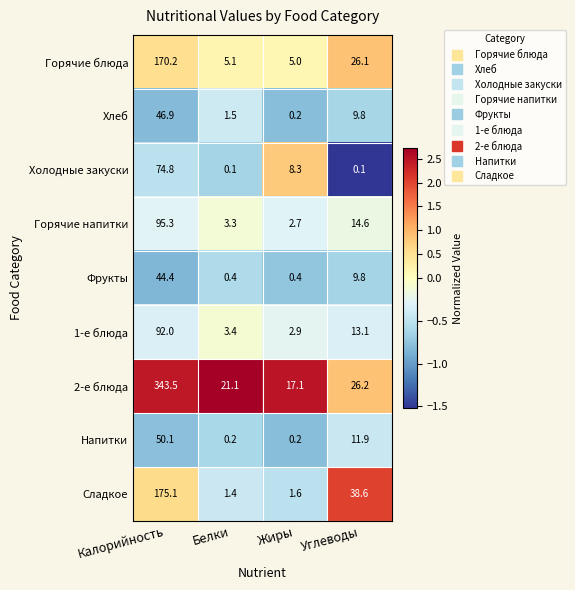

Rank the series by their maximum value, from lowest to highest.

Фрукты, Хлеб, Напитки, Холодные закуски, 1-е блюда, Горячие напитки, Горячие блюда, Сладкое, 2-е блюда